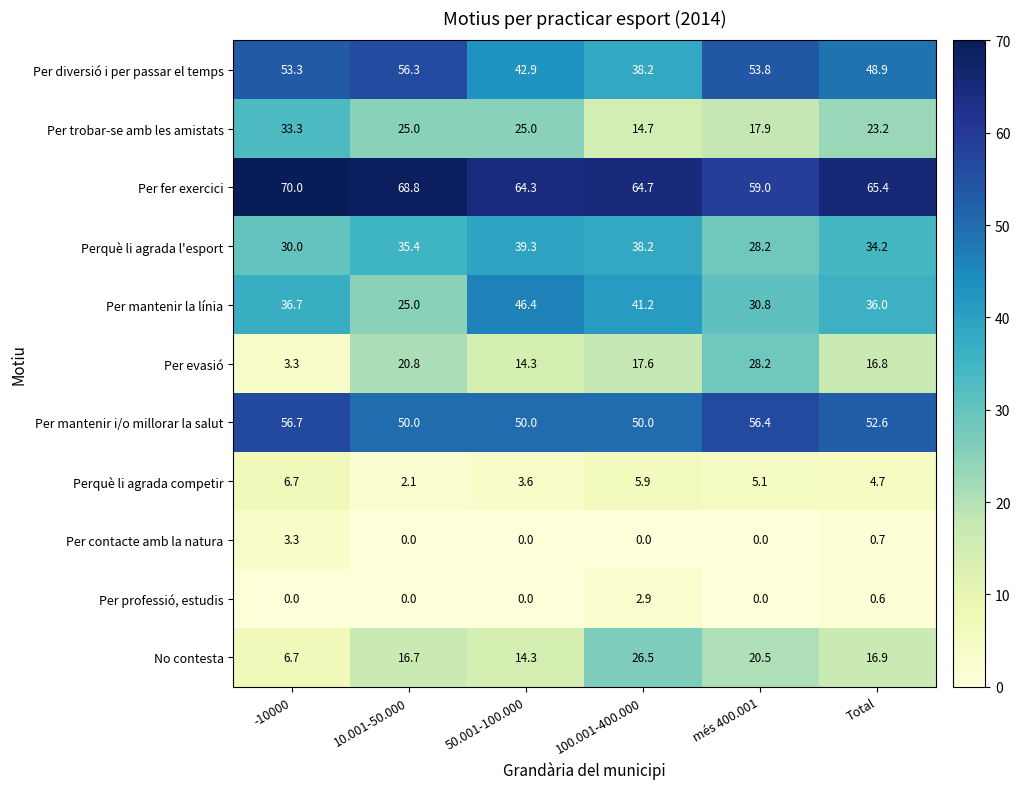

At which category does the chart reach its peak across all series?

-10000